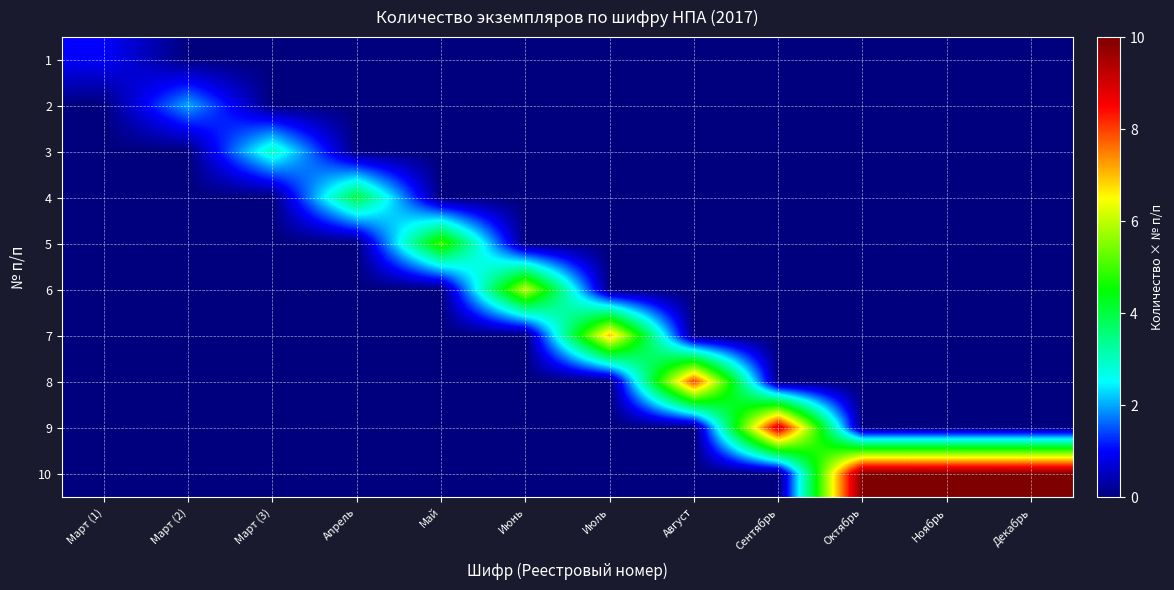

Reading left to right, what are all the values shown in this chart?

1: Март (1)=1	Март (2)=0	Март (3)=0	Апрель=0	Май=0	Июнь=0	Июль=0	Август=0	Сентябрь=0	Октябрь=0	Ноябрь=0	Декабрь=0
2: Март (1)=0	Март (2)=2	Март (3)=0	Апрель=0	Май=0	Июнь=0	Июль=0	Август=0	Сентябрь=0	Октябрь=0	Ноябрь=0	Декабрь=0
3: Март (1)=0	Март (2)=0	Март (3)=3	Апрель=0	Май=0	Июнь=0	Июль=0	Август=0	Сентябрь=0	Октябрь=0	Ноябрь=0	Декабрь=0
4: Март (1)=0	Март (2)=0	Март (3)=0	Апрель=4	Май=0	Июнь=0	Июль=0	Август=0	Сентябрь=0	Октябрь=0	Ноябрь=0	Декабрь=0
5: Март (1)=0	Март (2)=0	Март (3)=0	Апрель=0	Май=5	Июнь=0	Июль=0	Август=0	Сентябрь=0	Октябрь=0	Ноябрь=0	Декабрь=0
6: Март (1)=0	Март (2)=0	Март (3)=0	Апрель=0	Май=0	Июнь=6	Июль=0	Август=0	Сентябрь=0	Октябрь=0	Ноябрь=0	Декабрь=0
7: Март (1)=0	Март (2)=0	Март (3)=0	Апрель=0	Май=0	Июнь=0	Июль=7	Август=0	Сентябрь=0	Октябрь=0	Ноябрь=0	Декабрь=0
8: Март (1)=0	Март (2)=0	Март (3)=0	Апрель=0	Май=0	Июнь=0	Июль=0	Август=8	Сентябрь=0	Октябрь=0	Ноябрь=0	Декабрь=0
9: Март (1)=0	Март (2)=0	Март (3)=0	Апрель=0	Май=0	Июнь=0	Июль=0	Август=0	Сентябрь=9	Октябрь=0	Ноябрь=0	Декабрь=0
10: Март (1)=0	Март (2)=0	Март (3)=0	Апрель=0	Май=0	Июнь=0	Июль=0	Август=0	Сентябрь=0	Октябрь=10	Ноябрь=10	Декабрь=10